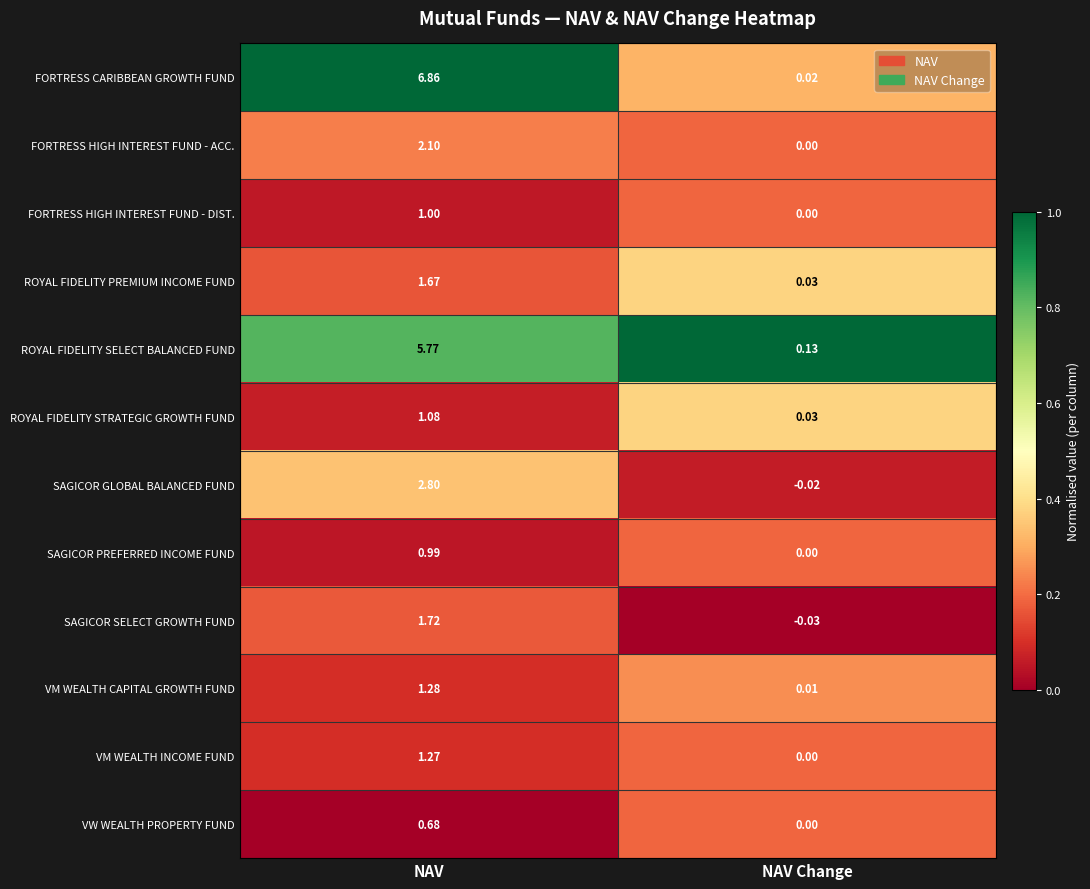

Which series changed the most between NAV and NAV Change?

FORTRESS CARIBBEAN GROWTH FUND